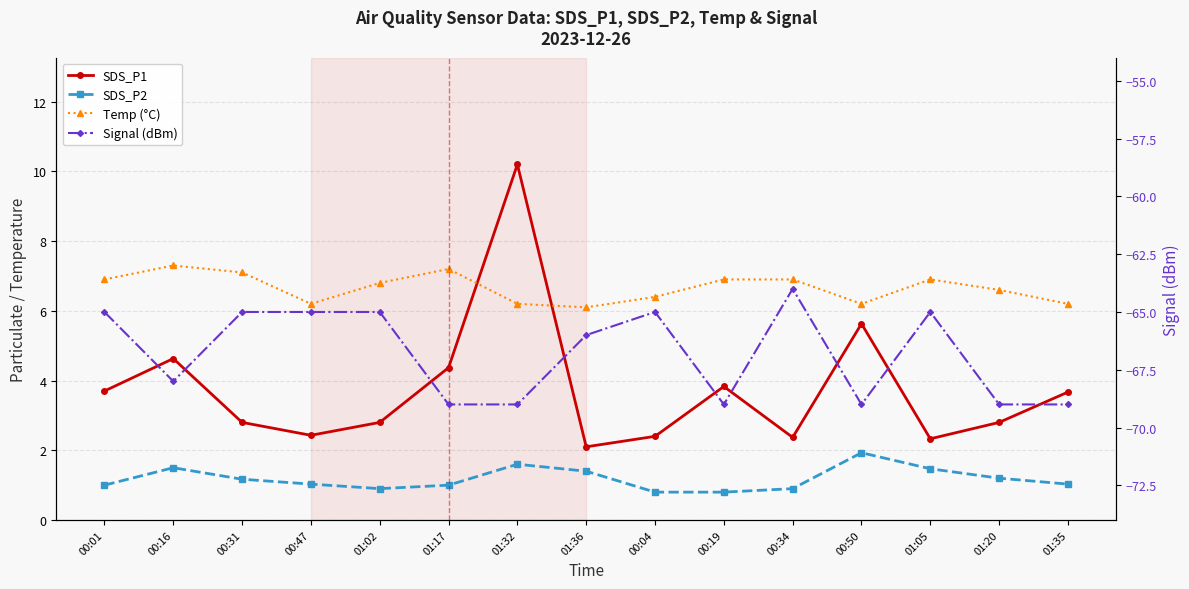

What is the difference between the maximum and second lowest values in the Signal (dBm) series?

5.0